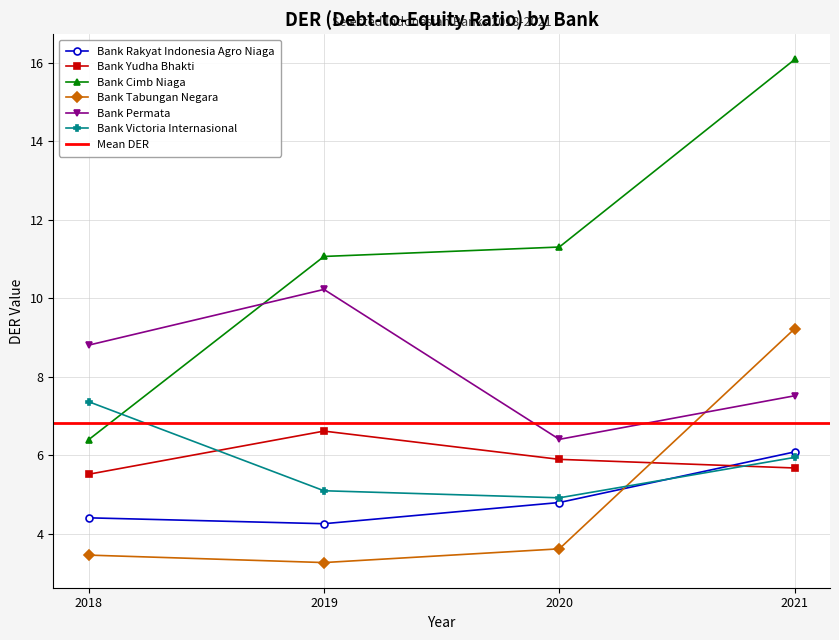

Where is Bank Yudha Bhakti nearest to the value 6?

2020